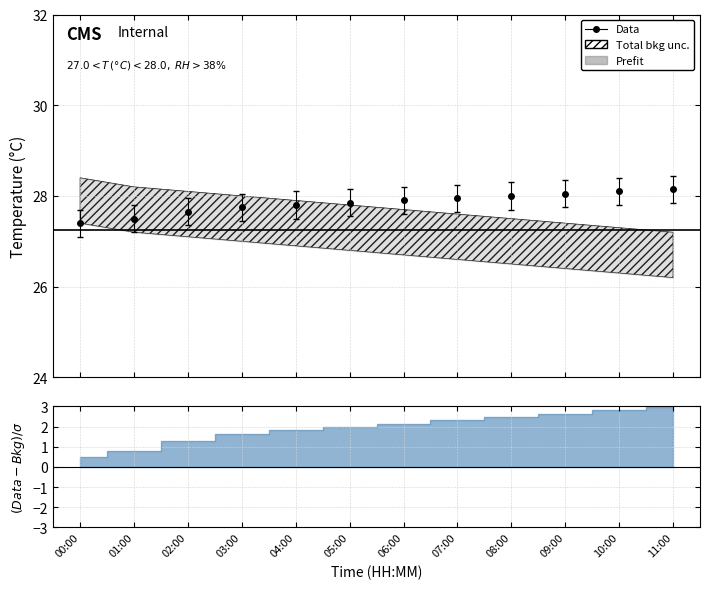

What position from the left is 11:00?

12